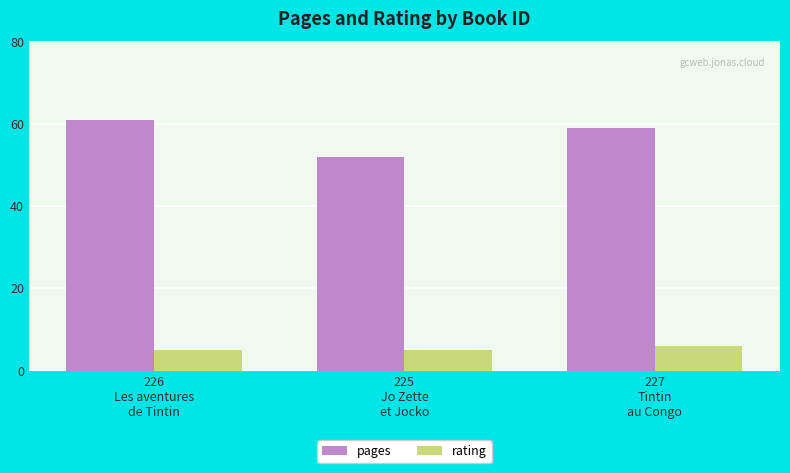

What value does the pages series have at 225
Jo Zette
et Jocko?

52